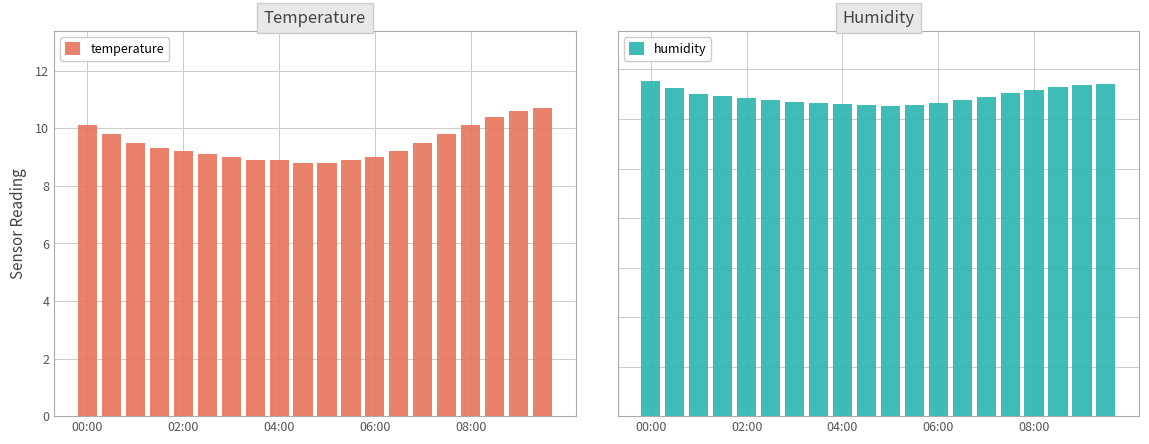

What is the minimum value for humidity?

62.7